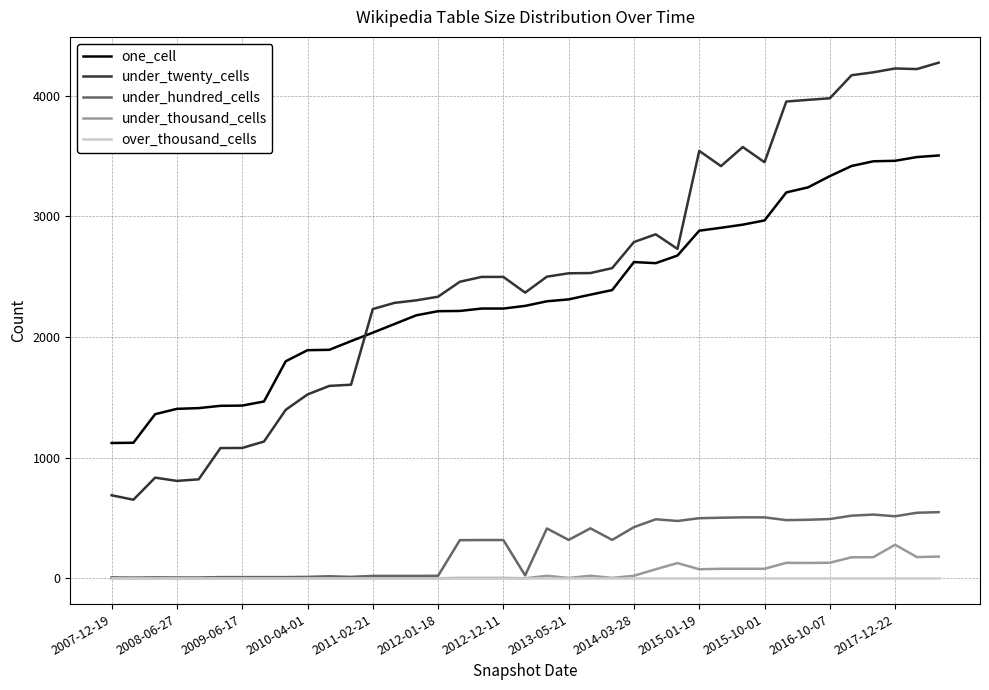

List the series in order of their peak value, lowest first.

over_thousand_cells, under_thousand_cells, under_hundred_cells, one_cell, under_twenty_cells